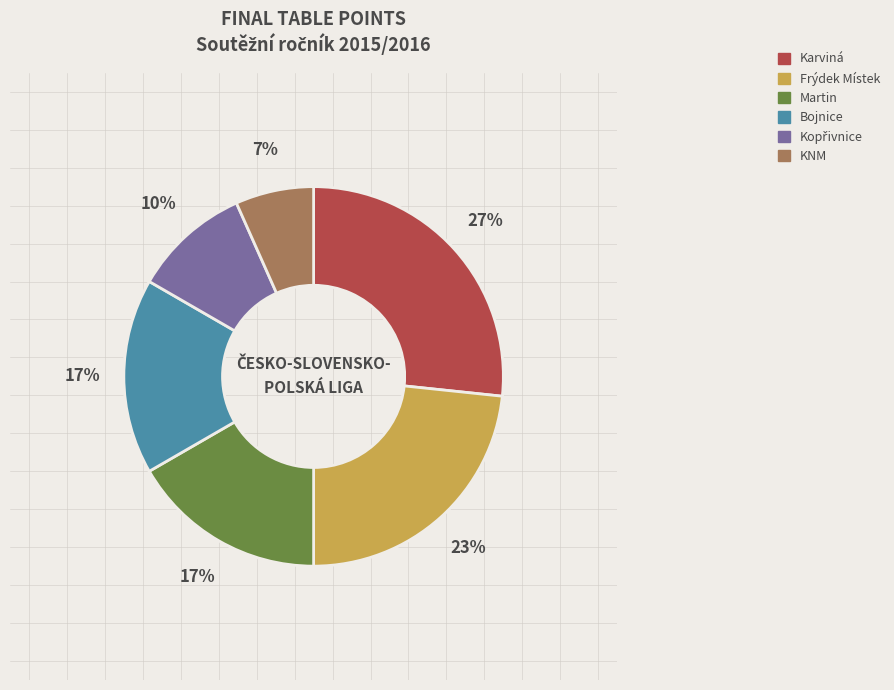

Count the number of slices in the pie.

6